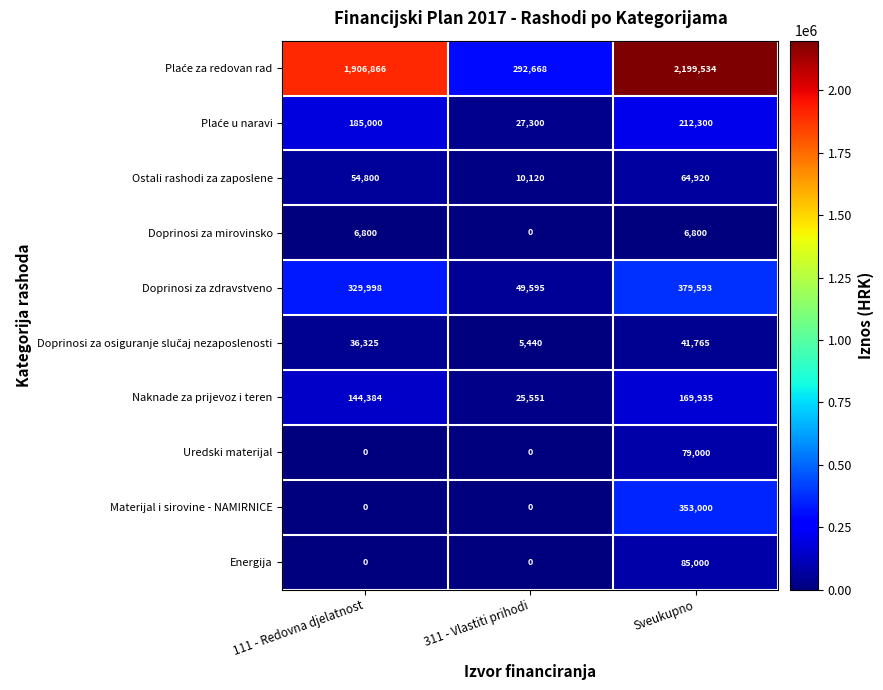

Between 111 - Redovna djelatnost and Sveukupno, which series saw the biggest shift?

Materijal i sirovine - NAMIRNICE